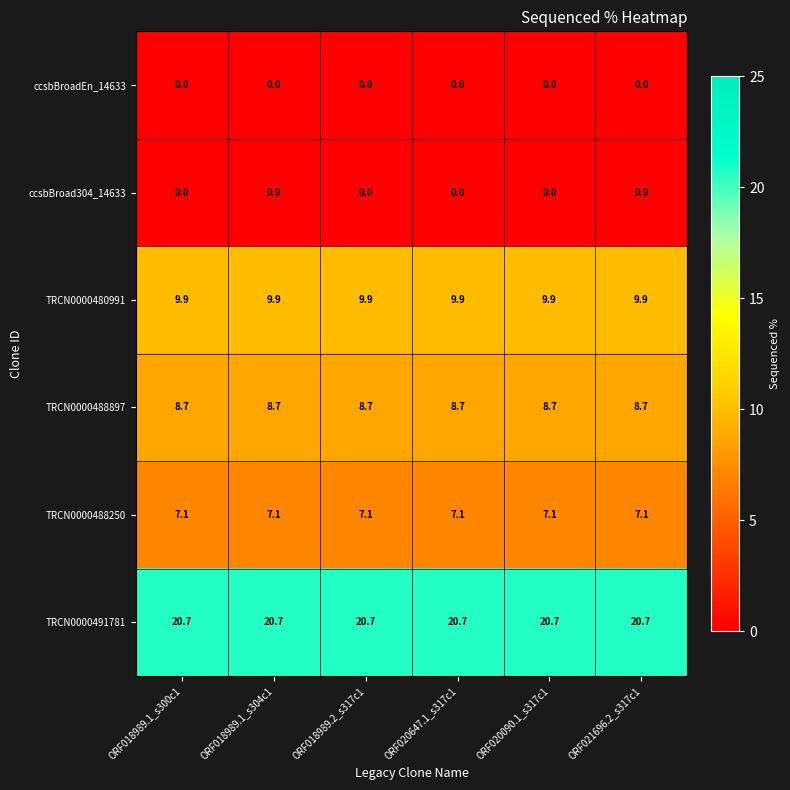

Count the number of categories in the chart.

6